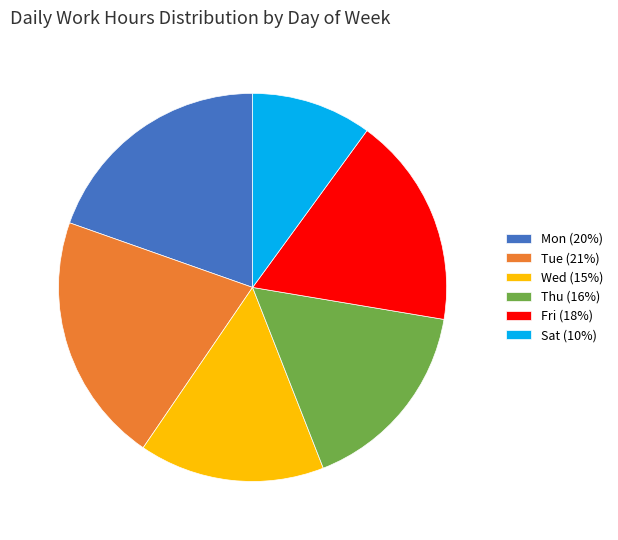

Is it true that Fri is 32% of the pie?

False